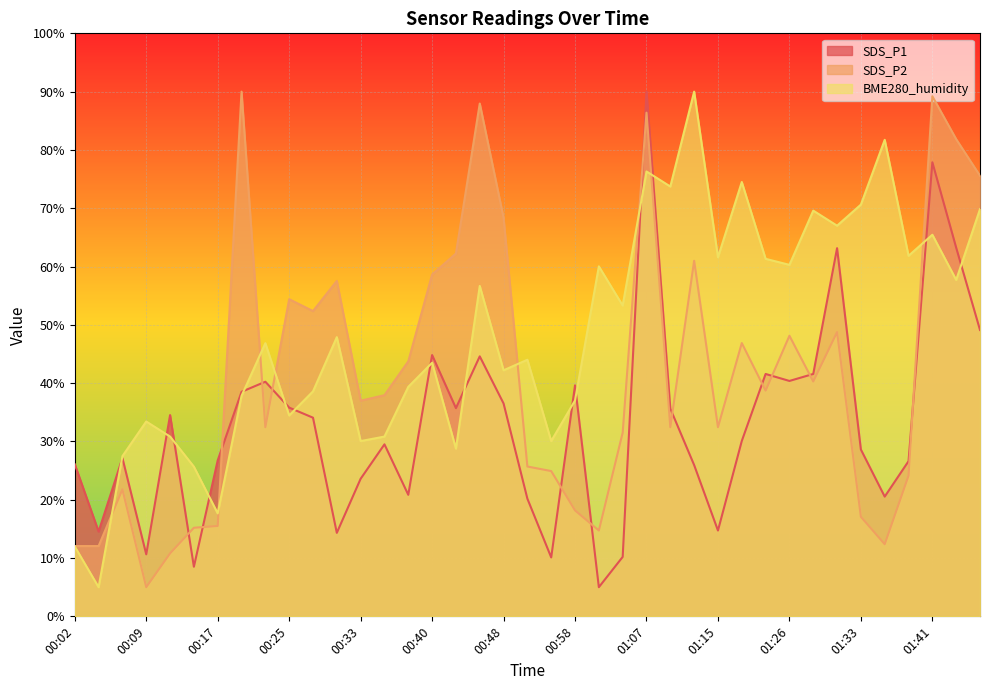

Which series changed the most between 00:38 and 01:01?

SDS_P2